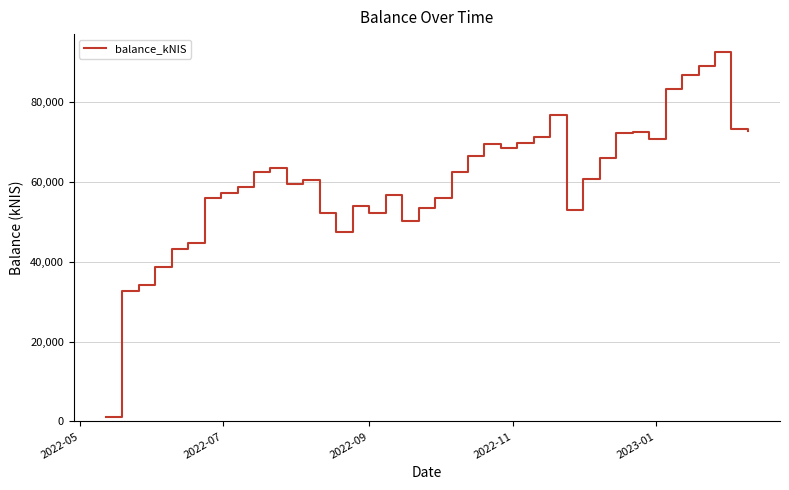

How many lines are shown in the chart?

1